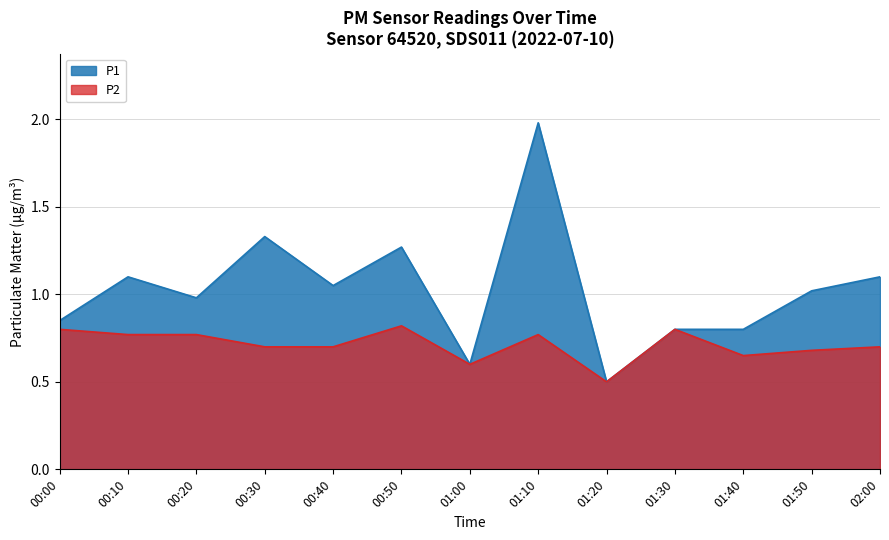

What is the difference between the highest and lowest values at 00:30?

0.6